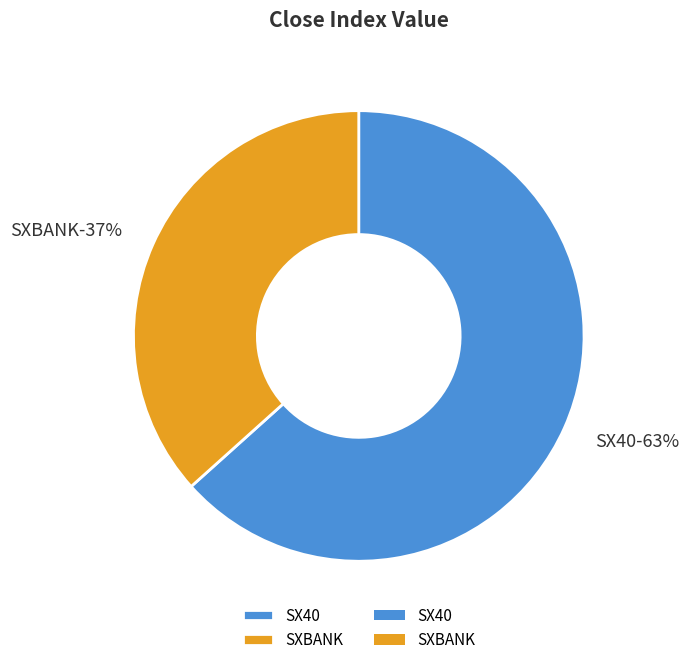

Combined, do SX40 and SXBANK account for over 50%?

Yes